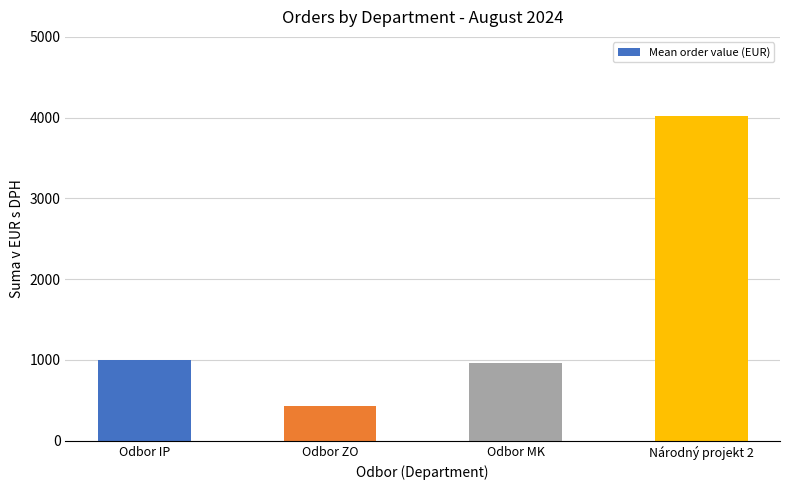

Is it true that the value at Odbor MK is 424.5?

False